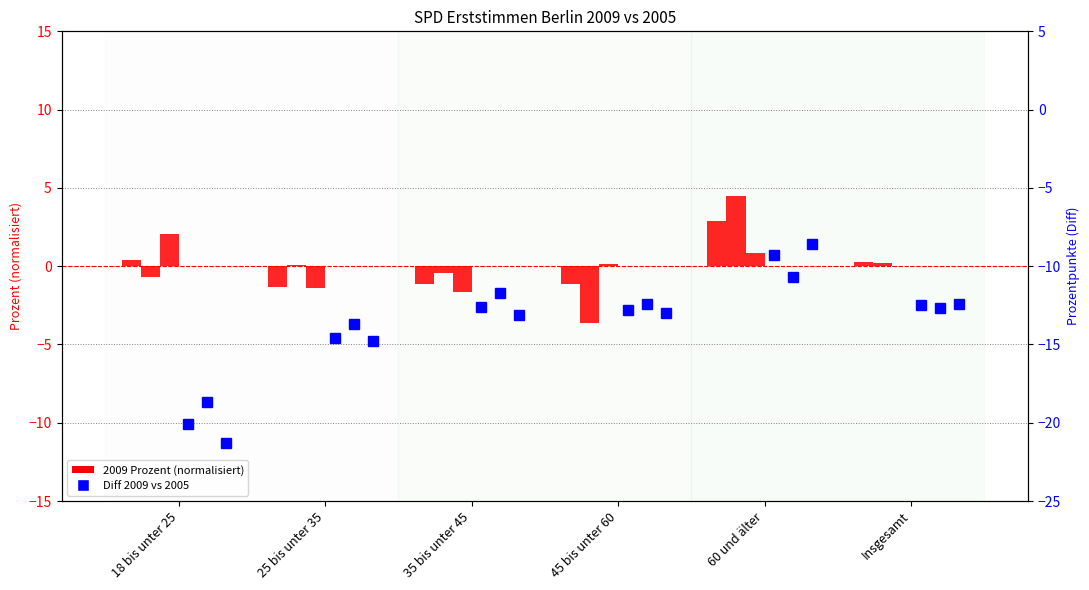

What is the label of the 3rd bar from the right?

45 bis unter 60